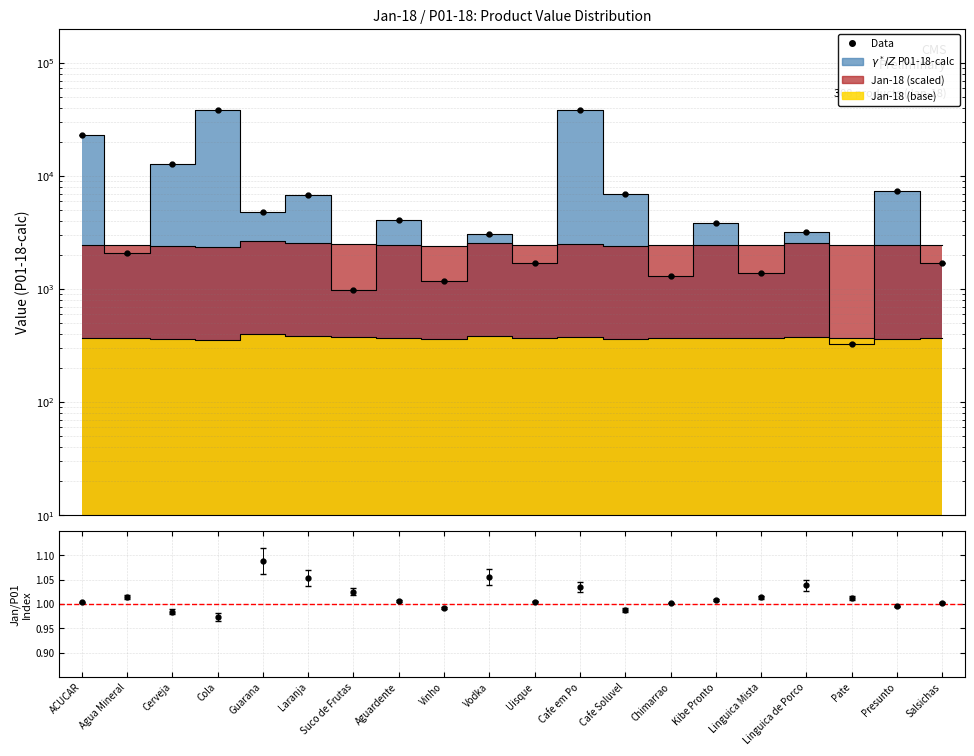

Is it true that Jan-18_calc equals 2456.2 at Uisque?

True